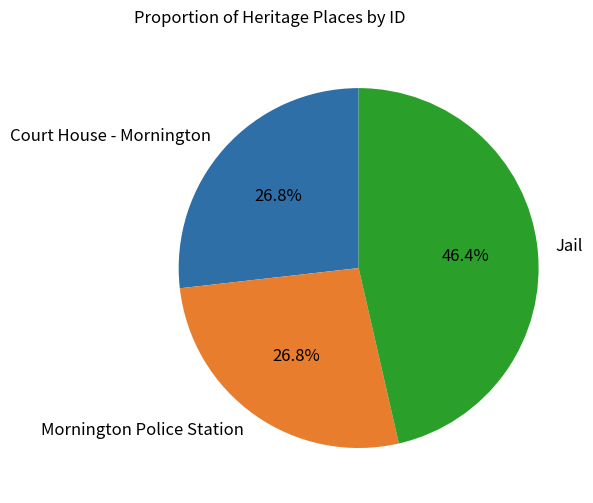

To the nearest percent, what is the combined percentage of Court House - Mornington and Jail?

73%